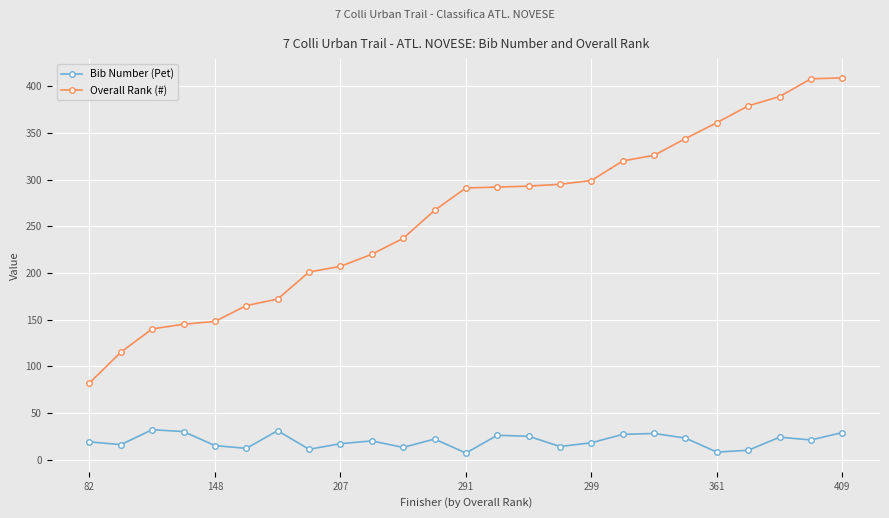

True or false: Overall Rank (#) and Bib Number (Pet) cross at least once.

False